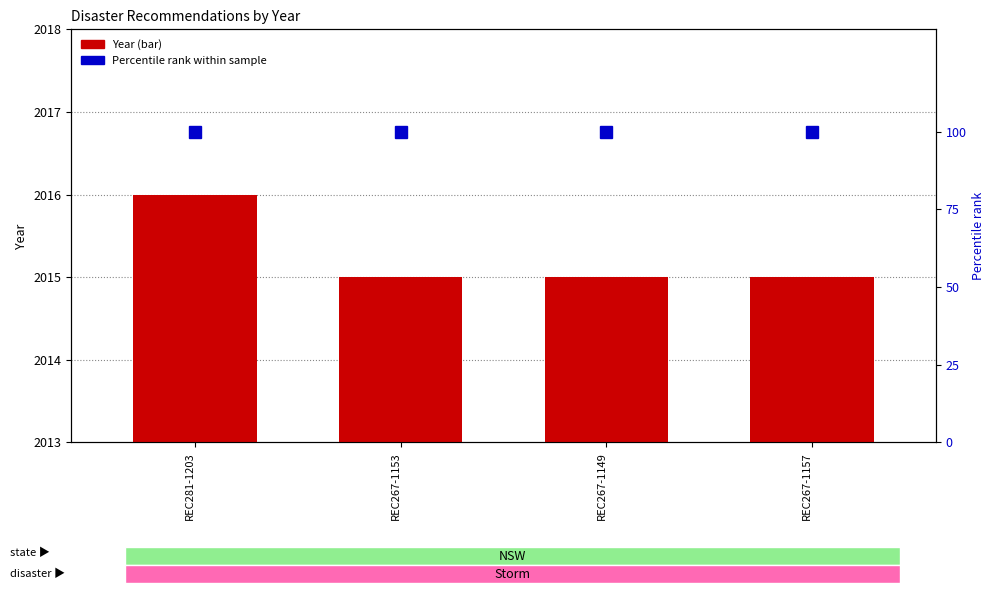

List the series in order of their peak value, highest first.

Year, Percentile rank within sample